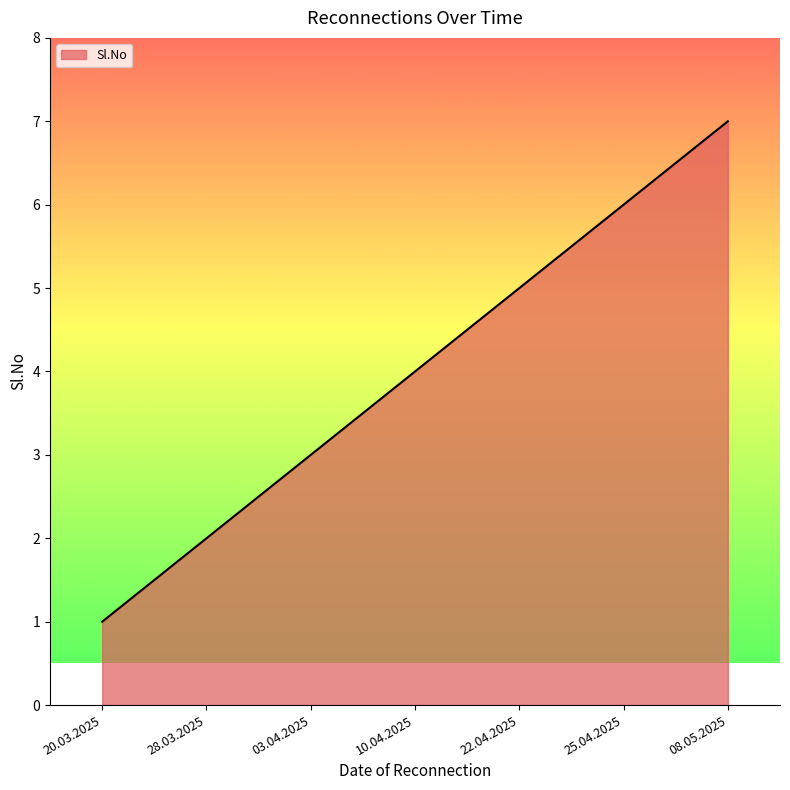

The chart shows a value of 1 at 03.04.2025. True or false?

False